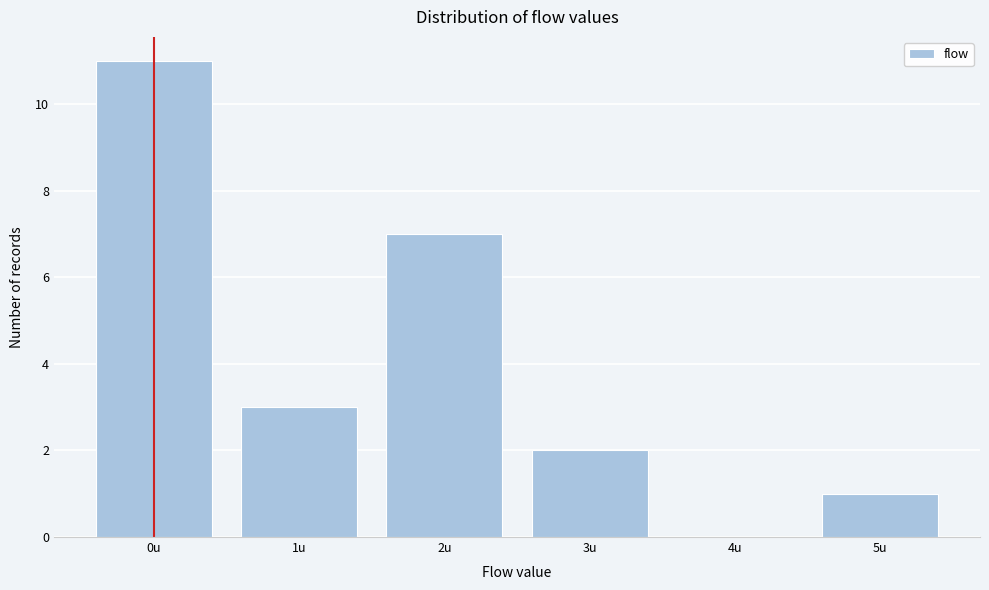

Reading left to right, transcribe all the data shown in this chart.

0u=11	1u=3	2u=7	3u=2	4u=0	5u=1